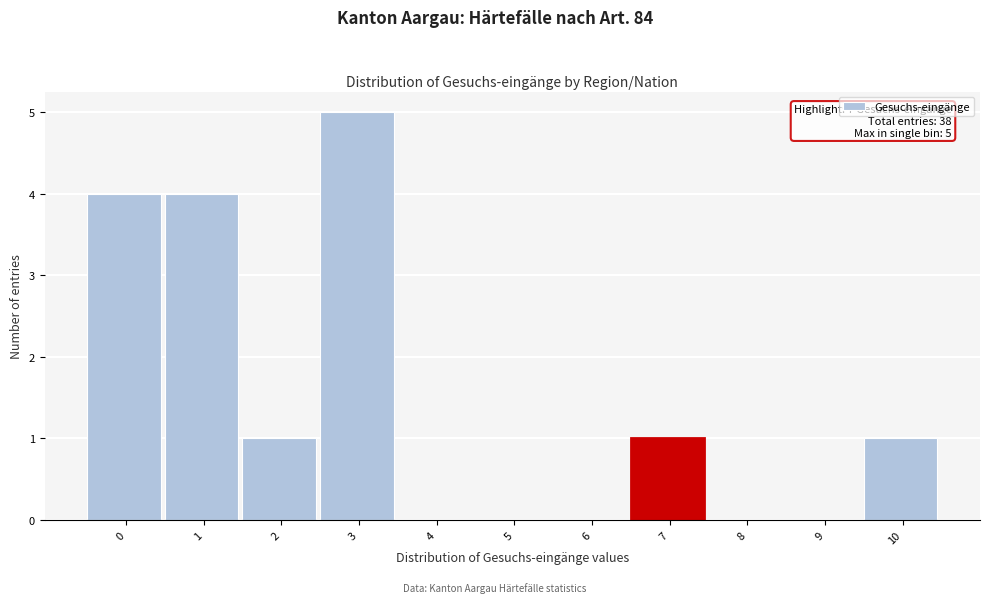

Reading left to right, list all the values displayed in this chart.

0=4	1=4	2=1	3=5	4=0	5=0	6=0	7=1	8=0	9=0	10=1